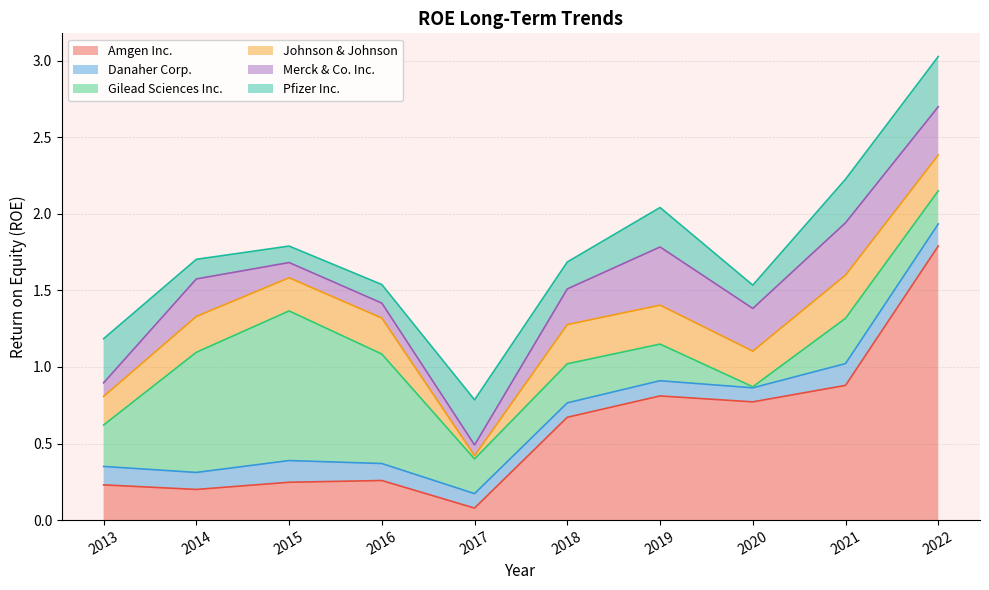

In Gilead Sciences Inc., how many points are higher than both neighbors (excluding endpoints)?

3